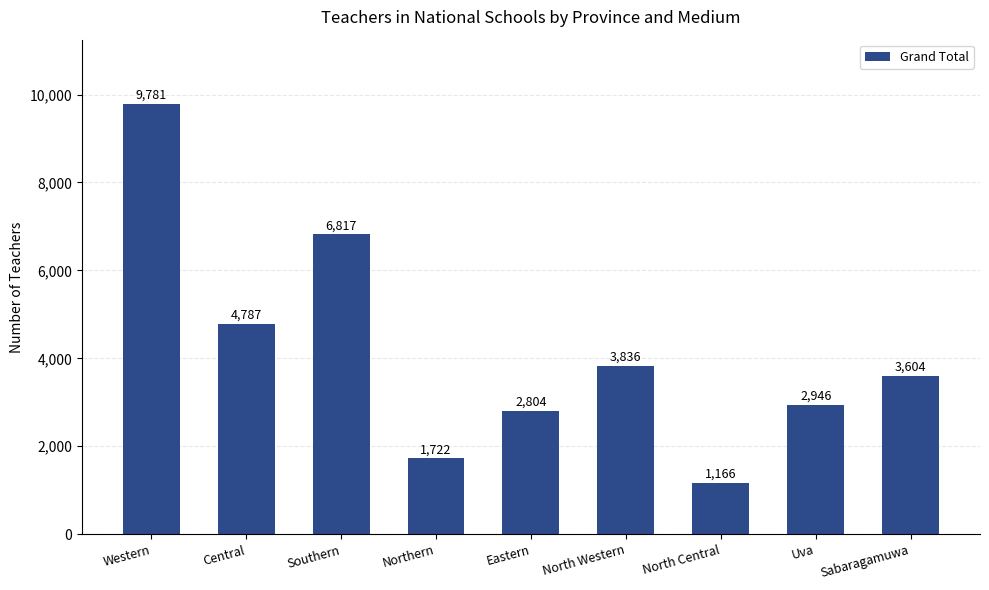

What is the label of the 5th bar from the left?

Eastern